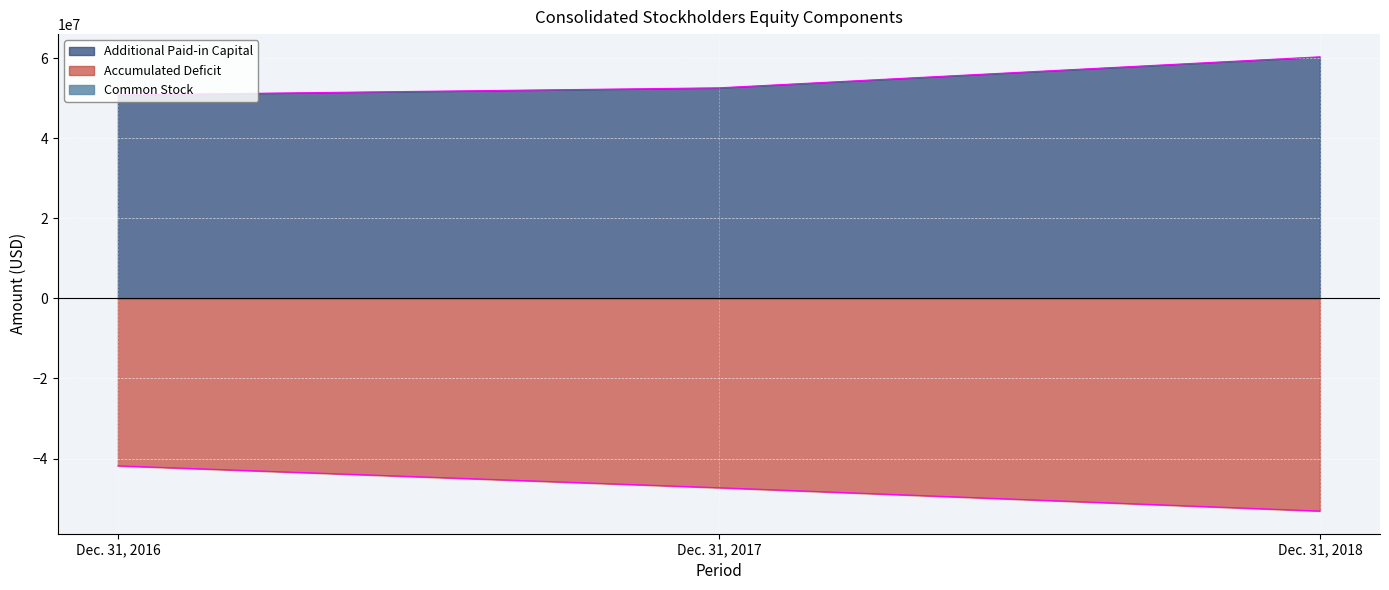

How many lines are shown in the chart?

3